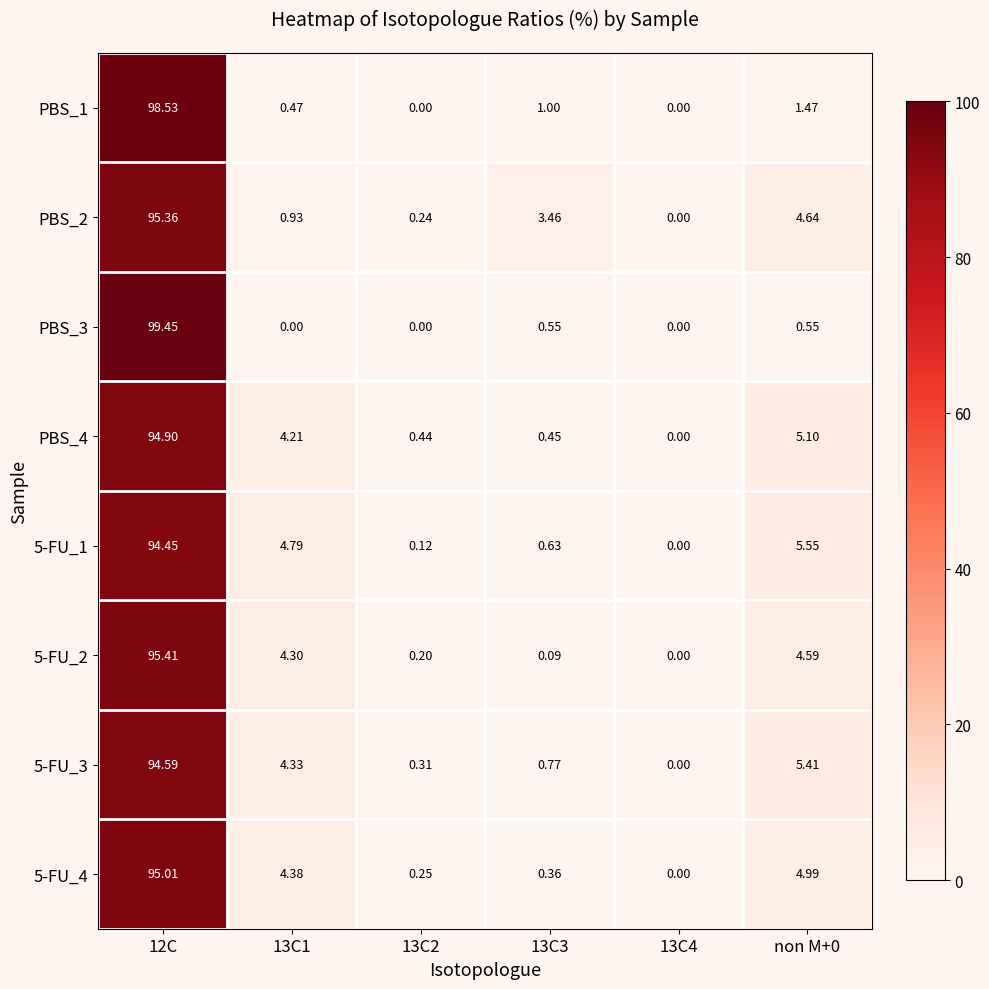

Between 13C1 and 13C2, which series saw the biggest shift?

5-FU_1